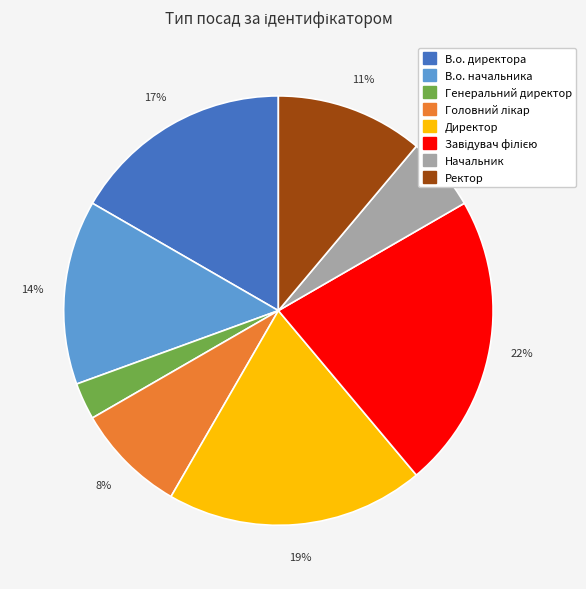

What percentage is the Генеральний директор slice, to the nearest percent?

3%